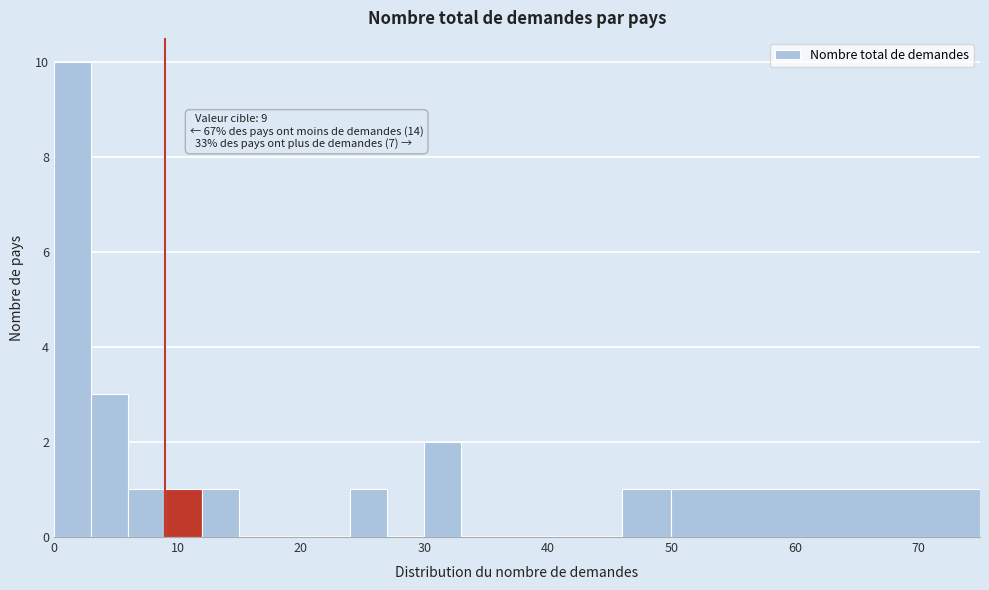

Read against the x-axis, roughly where is the centre of the tallest bar?

2